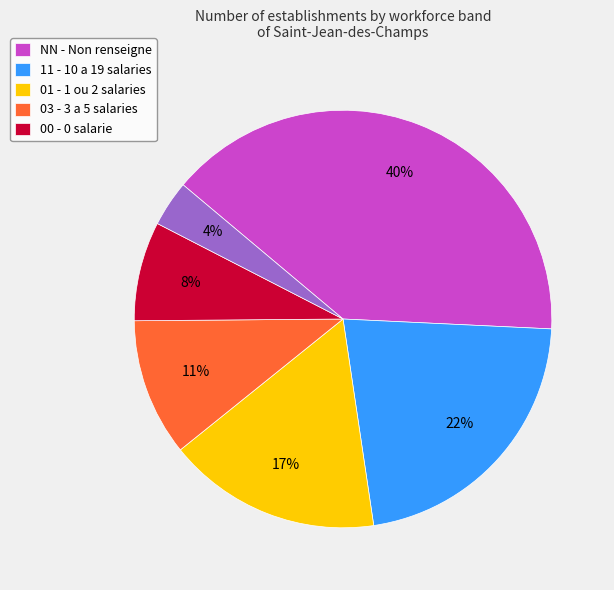

Is there a majority slice in this chart?

No